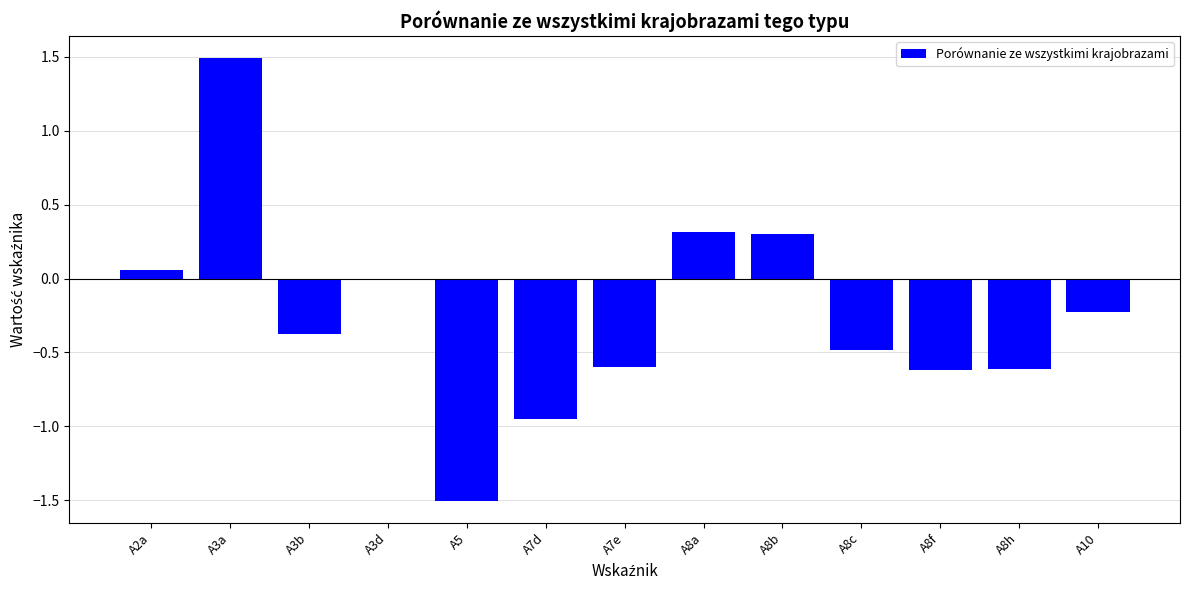

What is the maximum value shown in the chart?

1.5